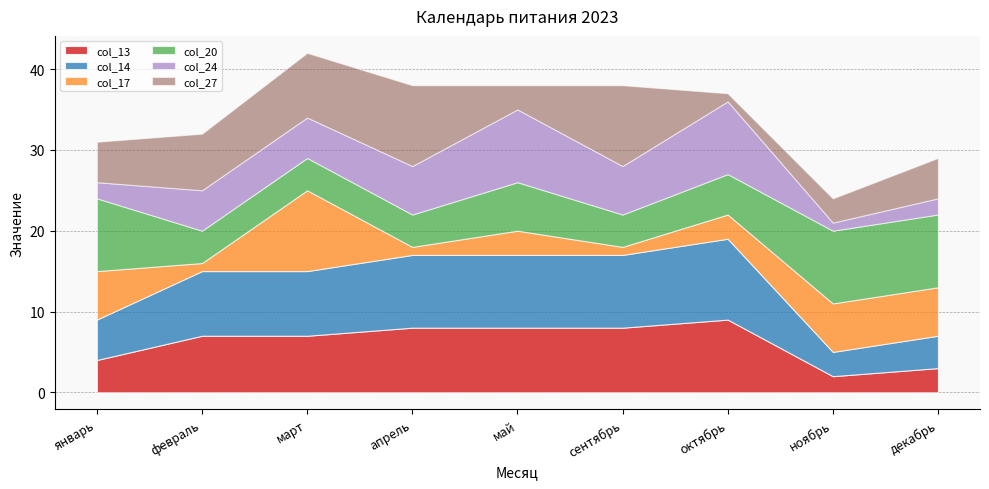

Reading left to right, extract all data points from this chart.

col_13: январь=4	февраль=7	март=7	апрель=8	май=8	сентябрь=8	октябрь=9	ноябрь=2	декабрь=3
col_14: январь=5	февраль=8	март=8	апрель=9	май=9	сентябрь=9	октябрь=10	ноябрь=3	декабрь=4
col_17: январь=6	февраль=1	март=10	апрель=1	май=3	сентябрь=1	октябрь=3	ноябрь=6	декабрь=6
col_20: январь=9	февраль=4	март=4	апрель=4	май=6	сентябрь=4	октябрь=5	ноябрь=9	декабрь=9
col_24: январь=2	февраль=5	март=5	апрель=6	май=9	сентябрь=6	октябрь=9	ноябрь=1	декабрь=2
col_27: январь=5	февраль=7	март=8	апрель=10	май=3	сентябрь=10	октябрь=1	ноябрь=3	декабрь=5